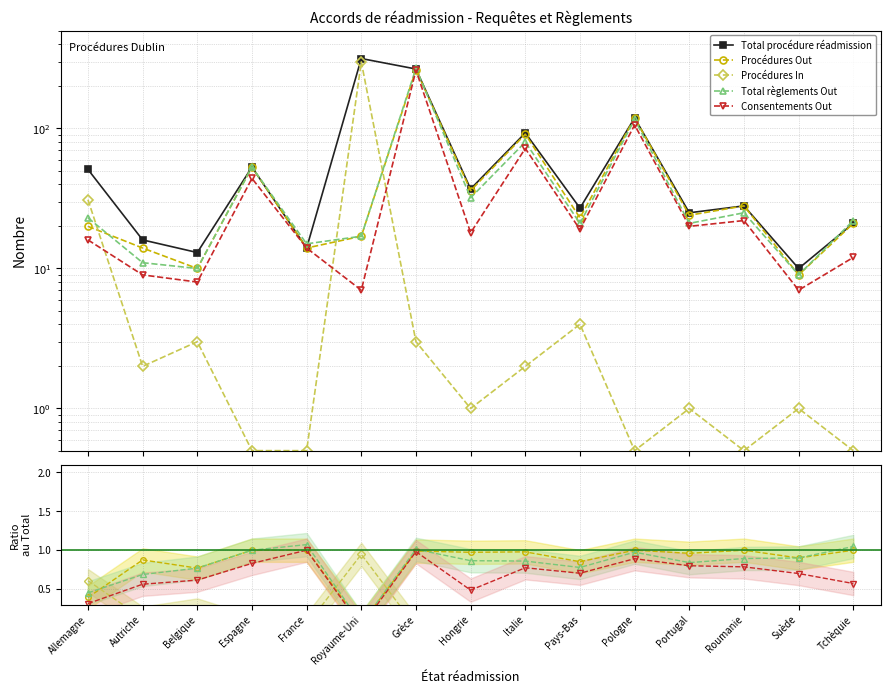

What is the difference between the Procédures Out values at Roumanie and Allemagne?

0.6